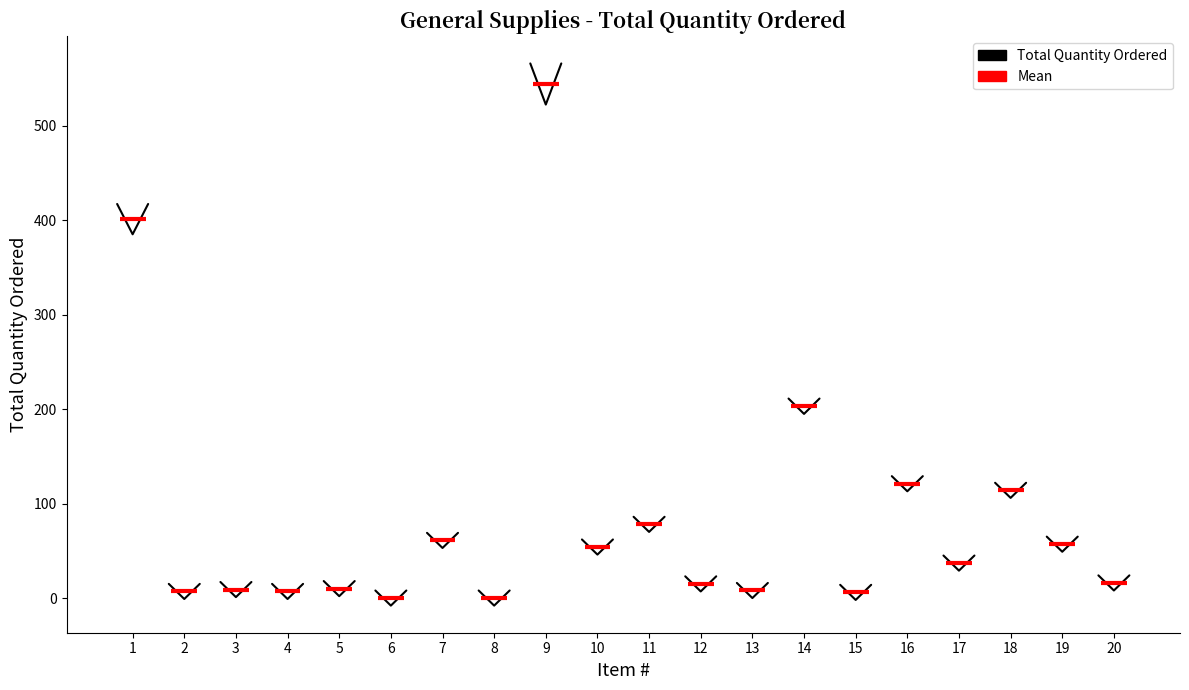

Is it true that the value at 3 is 600.1?

False